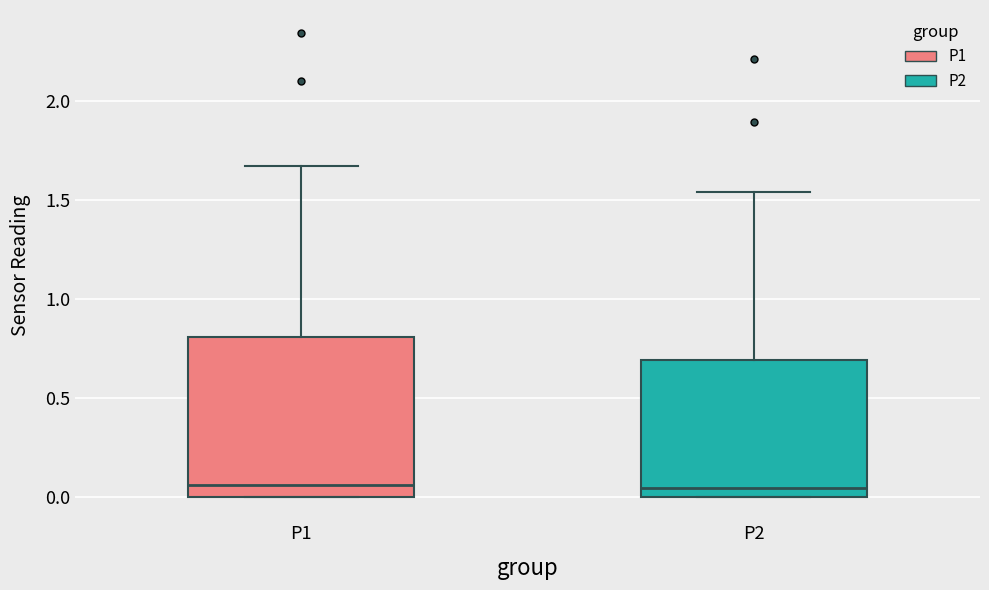

Reading left to right, transcribe this box plot: for each box, give where its median line is, the range the box spans, and where its two whiskers end, as read against the y-axis. The values are not printed on the chart, so give them approximately, as read against the axis.

P1: median 0.05, box 0.00 to 0.80, whiskers 0.00 to 1.65
P2: median 0.05, box 0.00 to 0.70, whiskers 0.00 to 1.55